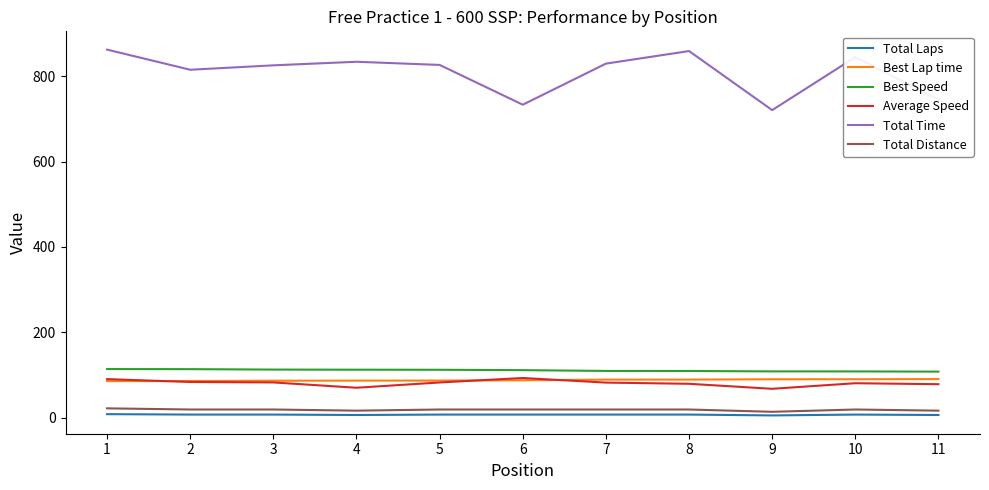

True or false: Average Speed and Best Speed cross at least once.

False